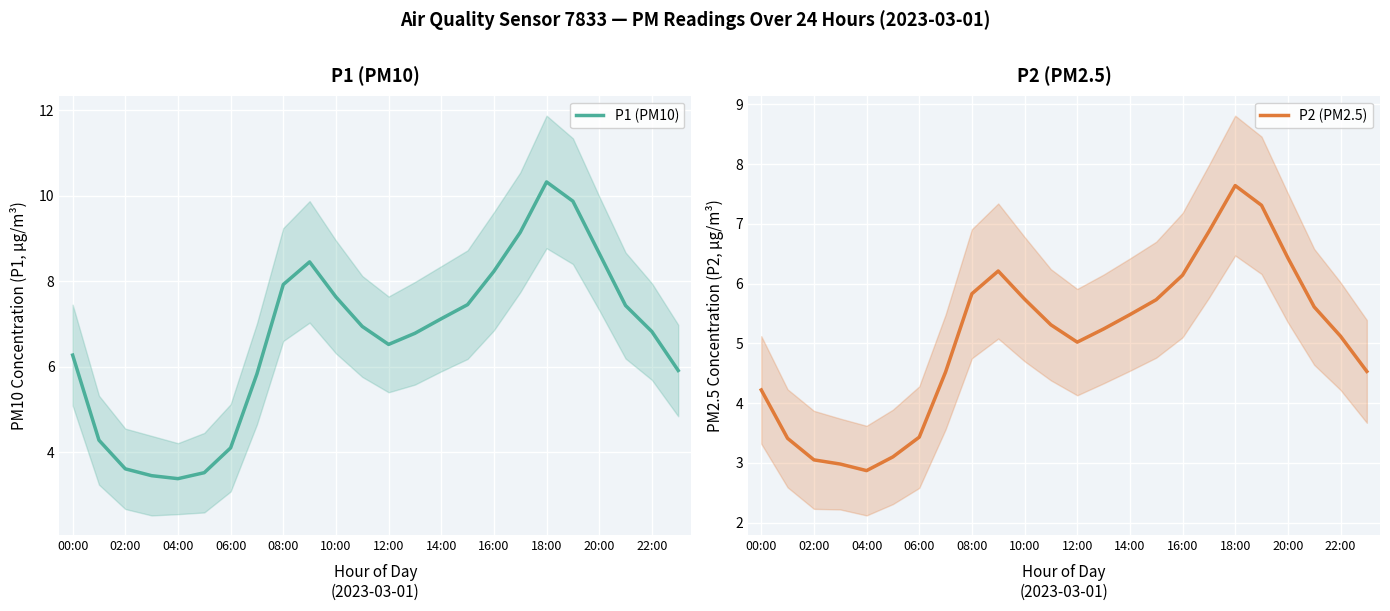

Count the number of categories in the chart.

24